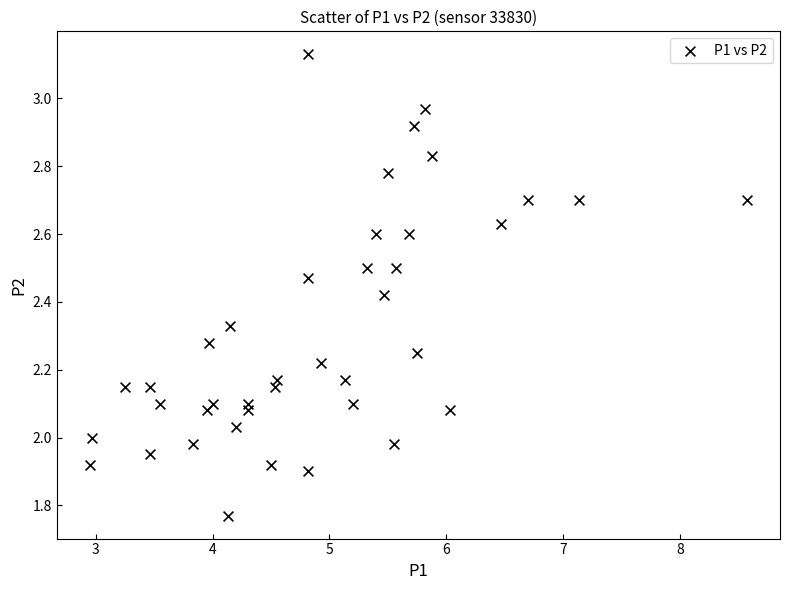

What is the range of Y values (max minus min)?

1.4